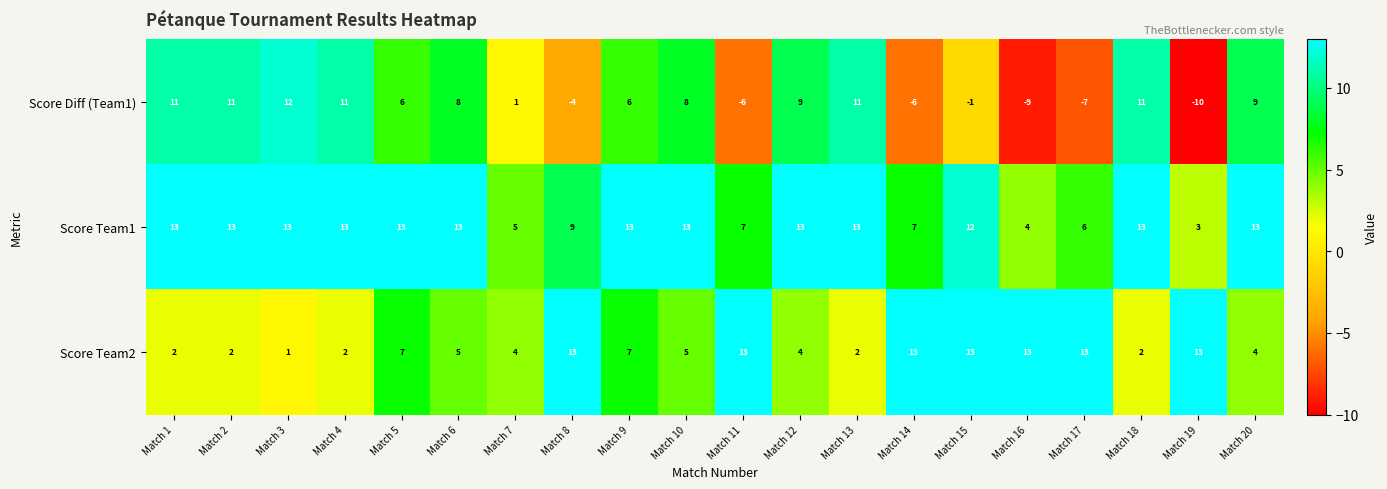

List the series in order of their overall mean, lowest first.

Score Diff (Team1), Score Team2, Score Team1